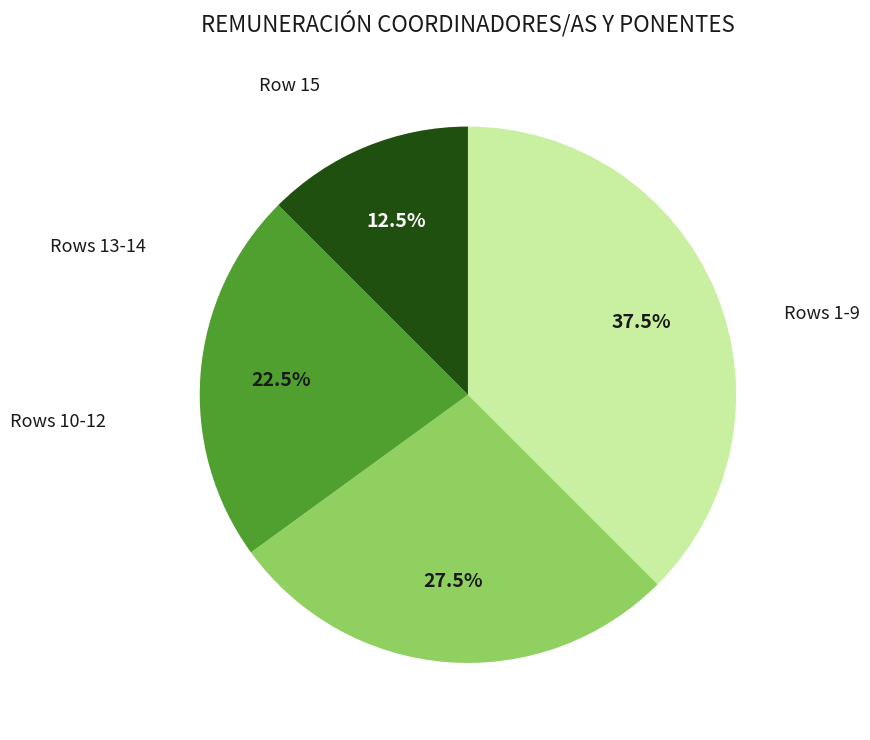

Is there any slice that represents more than half of the pie?

No